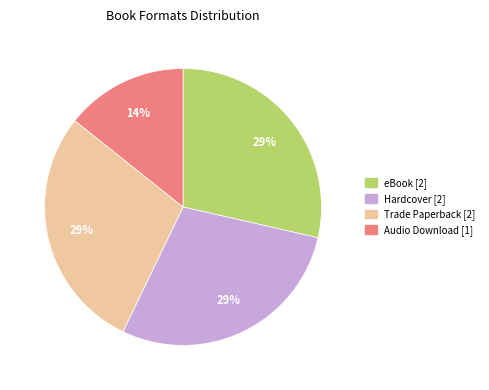

To the nearest percent, what is the average slice percentage?

25%